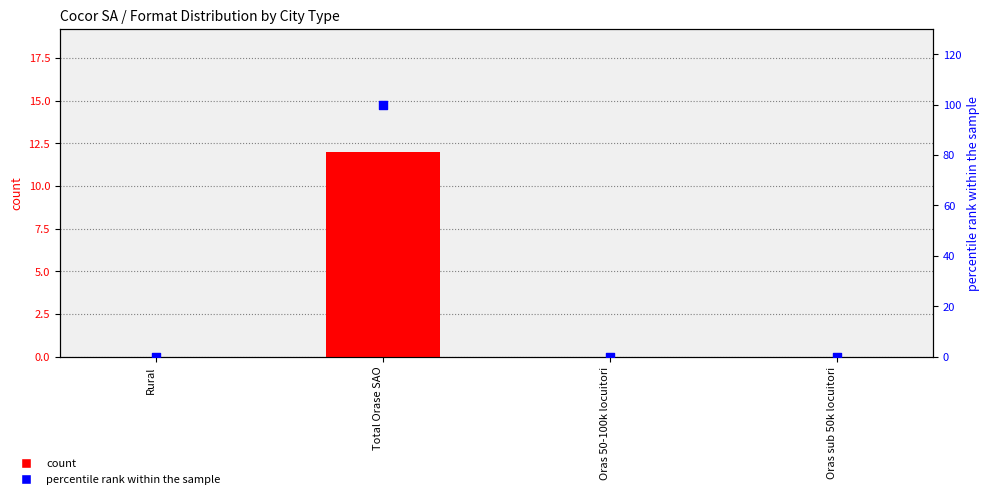

Is the value of percentile rank within the sample at Oras sub 50k locuitori greater than the value of Cuburi si prisme at Total Orase SAO?

No